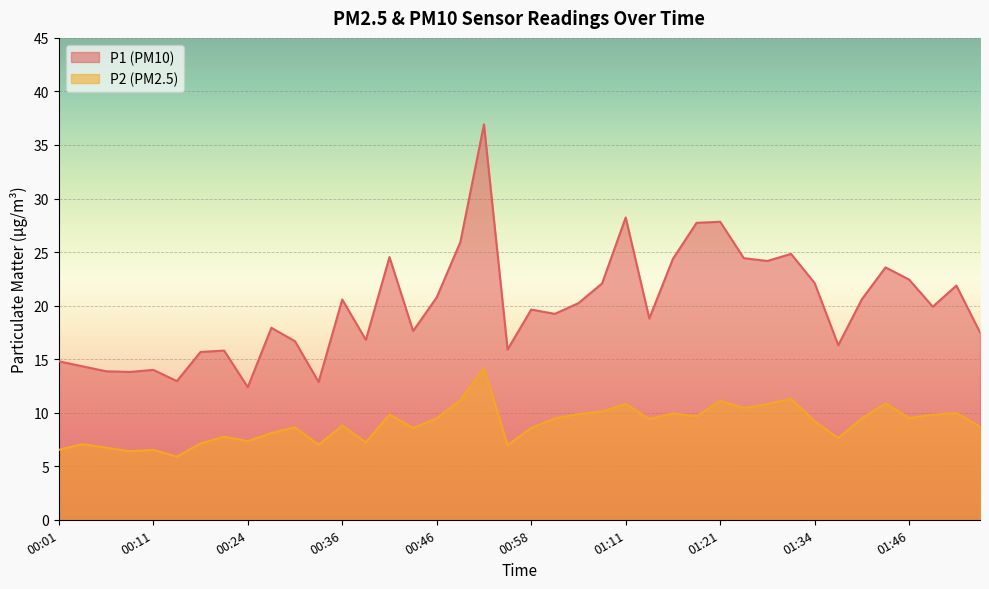

Which label corresponds to the smallest value in the chart?

00:14